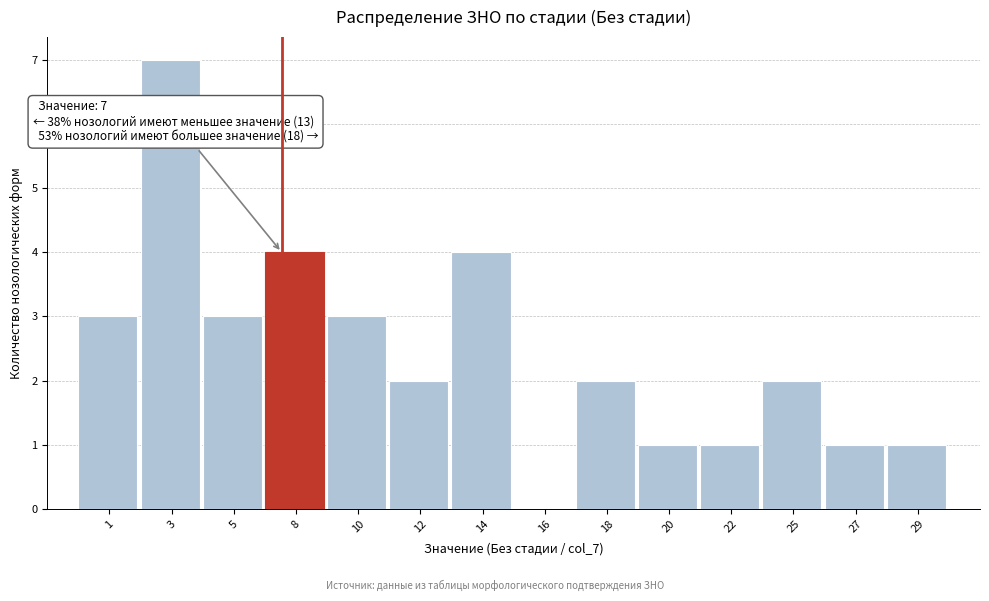

Reading left to right, transcribe all the data shown in this chart.

1=3	3=7	5=3	8=4	10=3	12=2	14=4	16=0	18=2	20=1	22=1	25=2	27=1	29=1